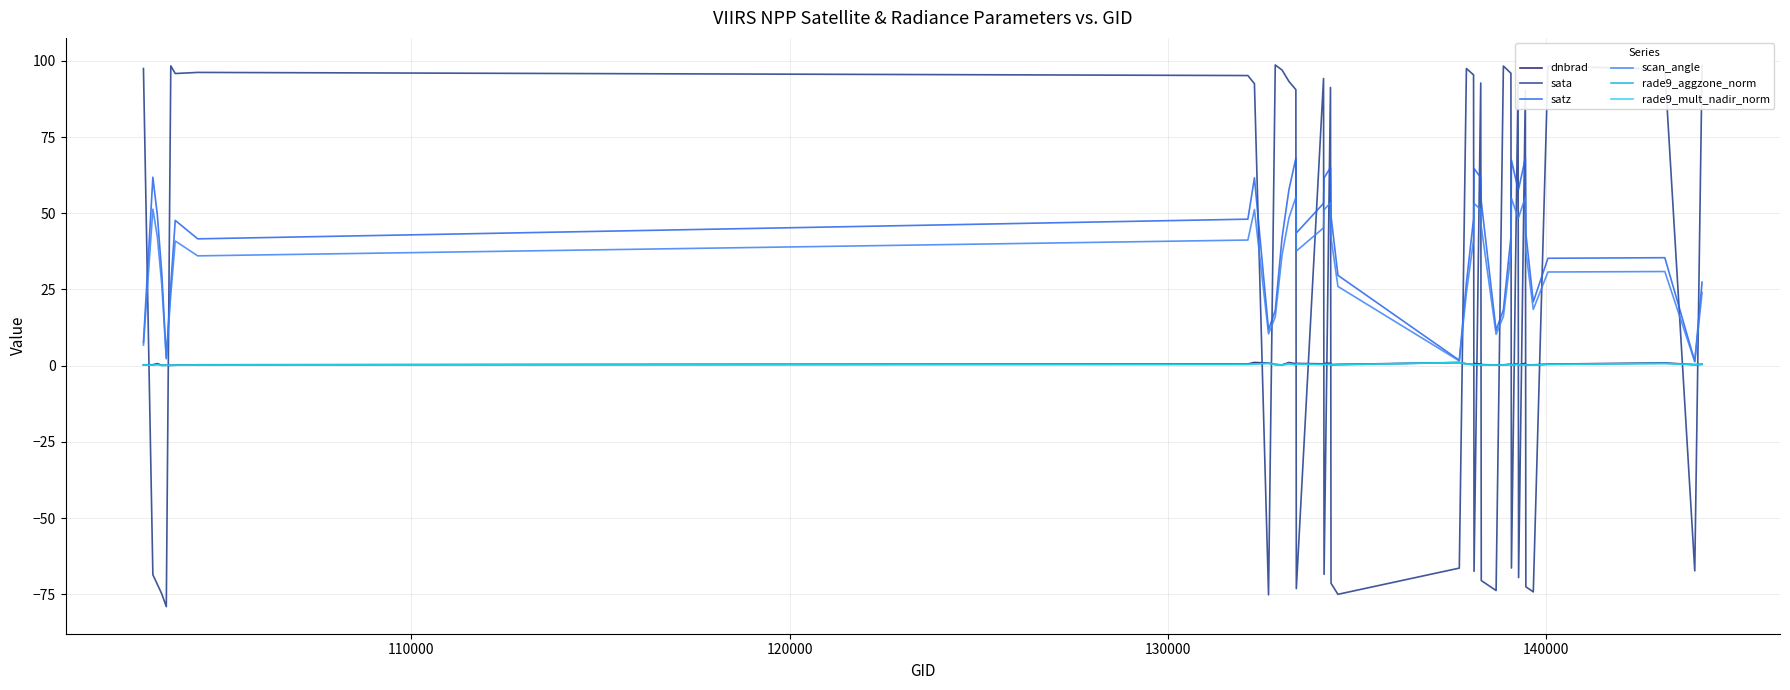

What is the value of the scan_angle point at the 26th from the left?

51.2